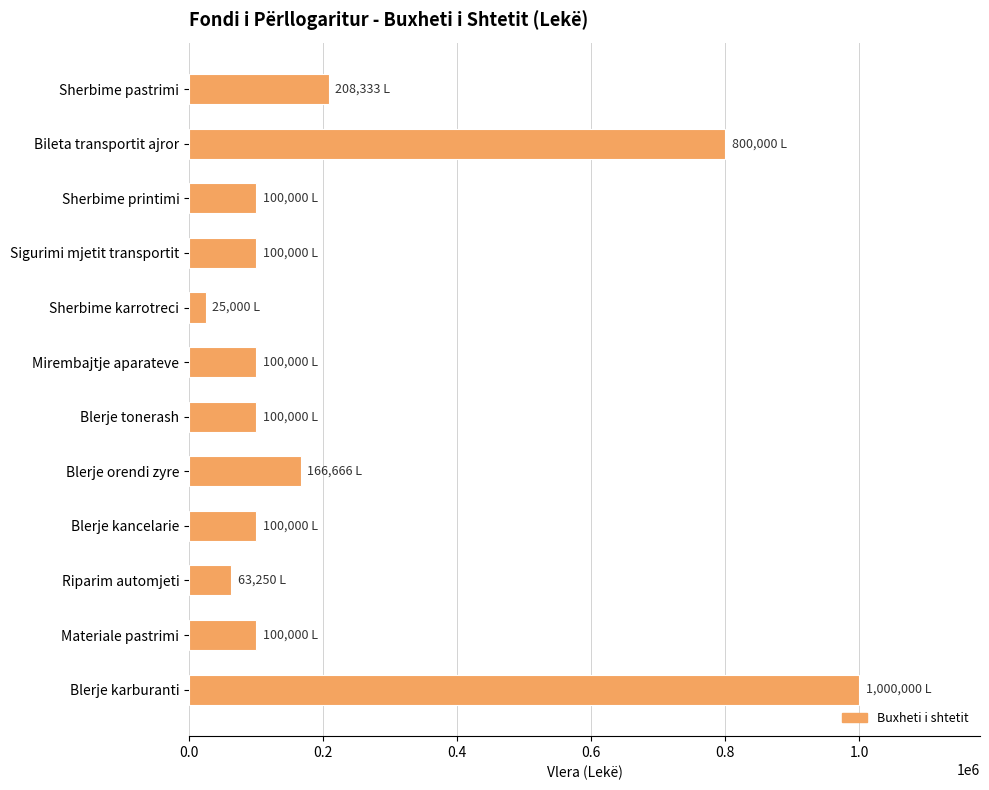

Where is the data nearest to the value 512500?

Bileta transportit ajror